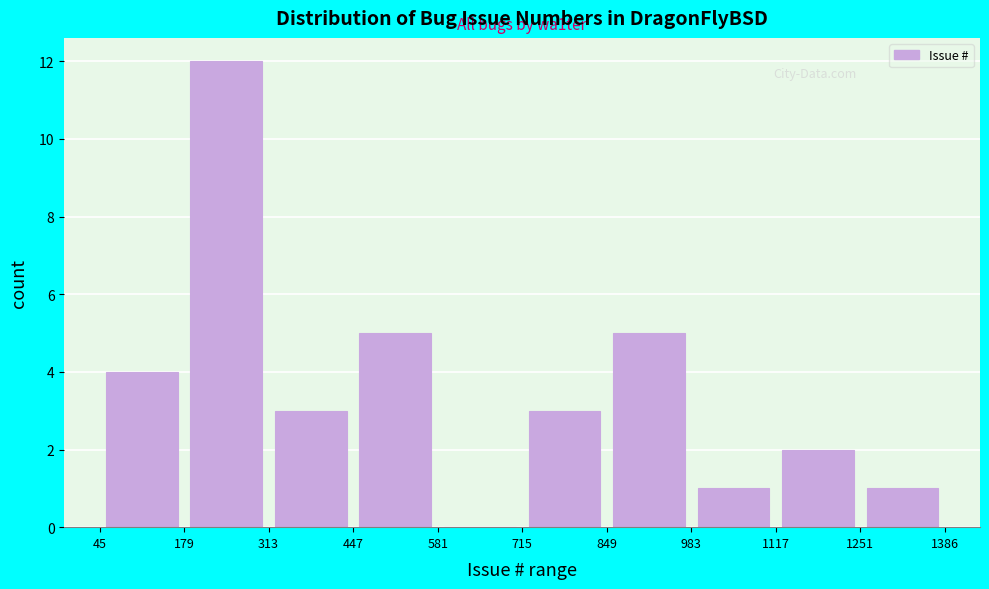

Which range on the x-axis has the tallest bar?

179 to 313